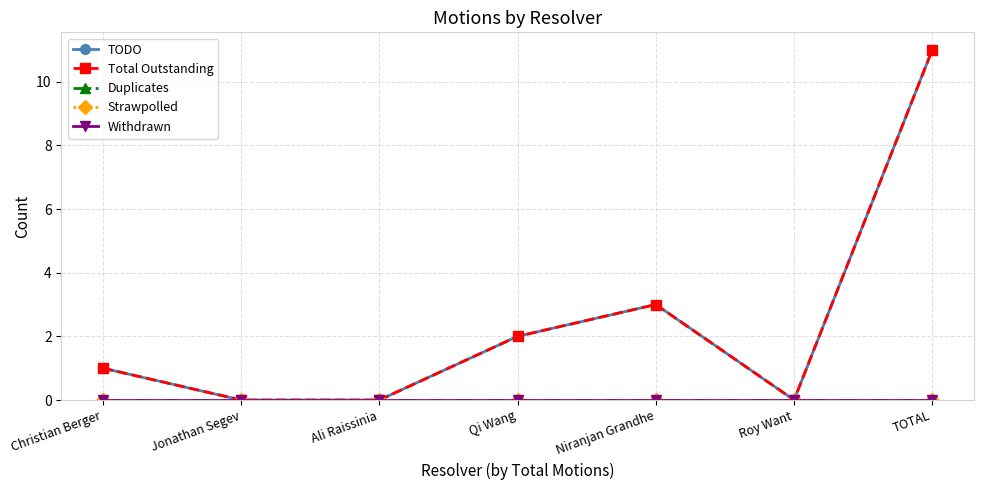

True or false: TODO has a value of 17 at TOTAL.

False